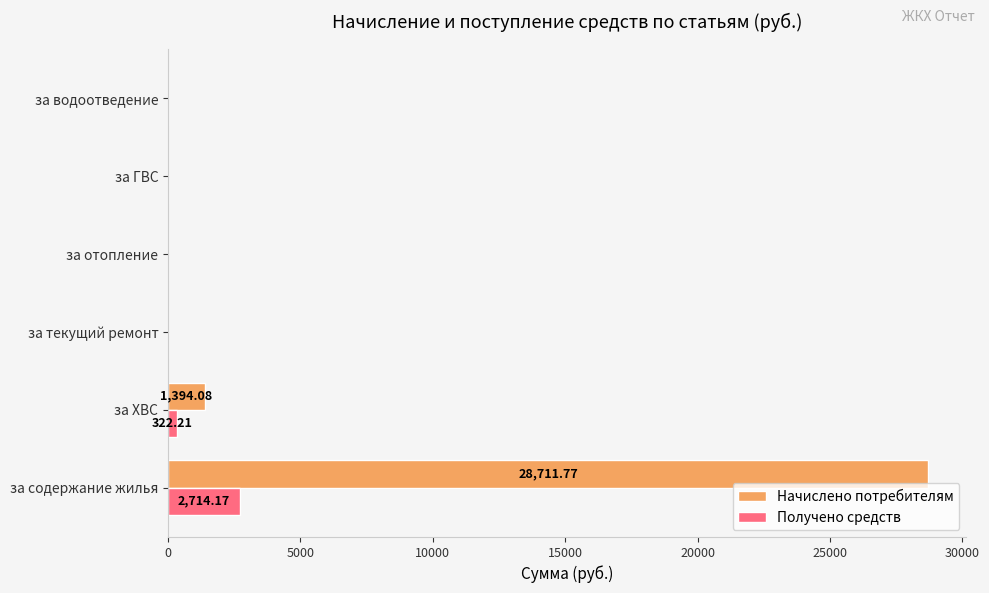

Which category has the highest value across all series?

за содержание жилья